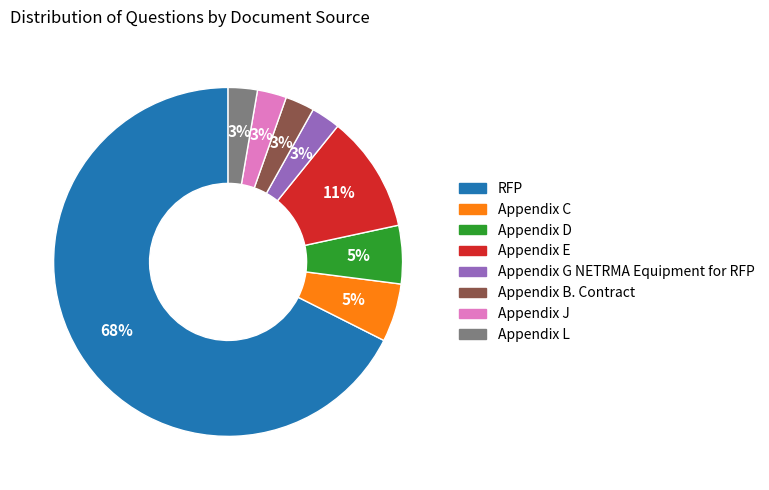

True or false: RFP accounts for 68% of the total.

True